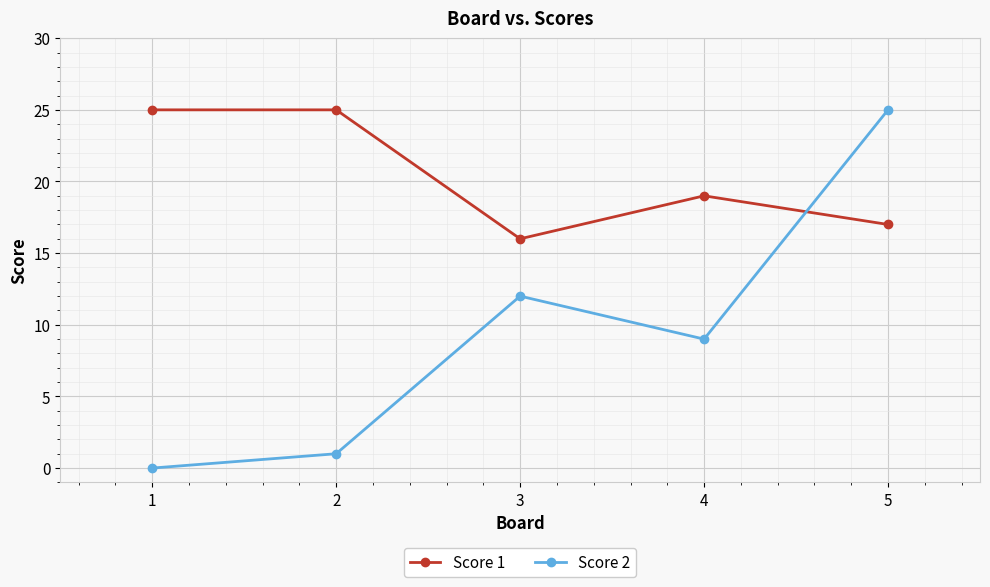

Reading left to right, transcribe all the data shown in this chart.

Score 1: 25	25	16	19	17
Score 2: 0	1	12	9	25